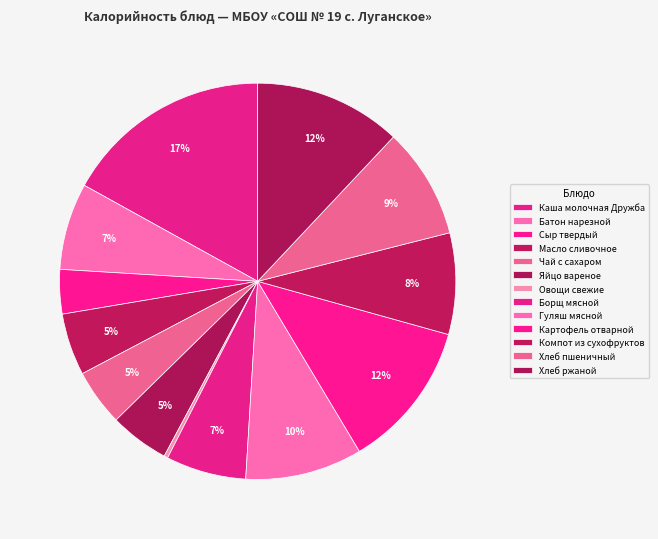

Does Картофель отварной represent more than half of the total?

No